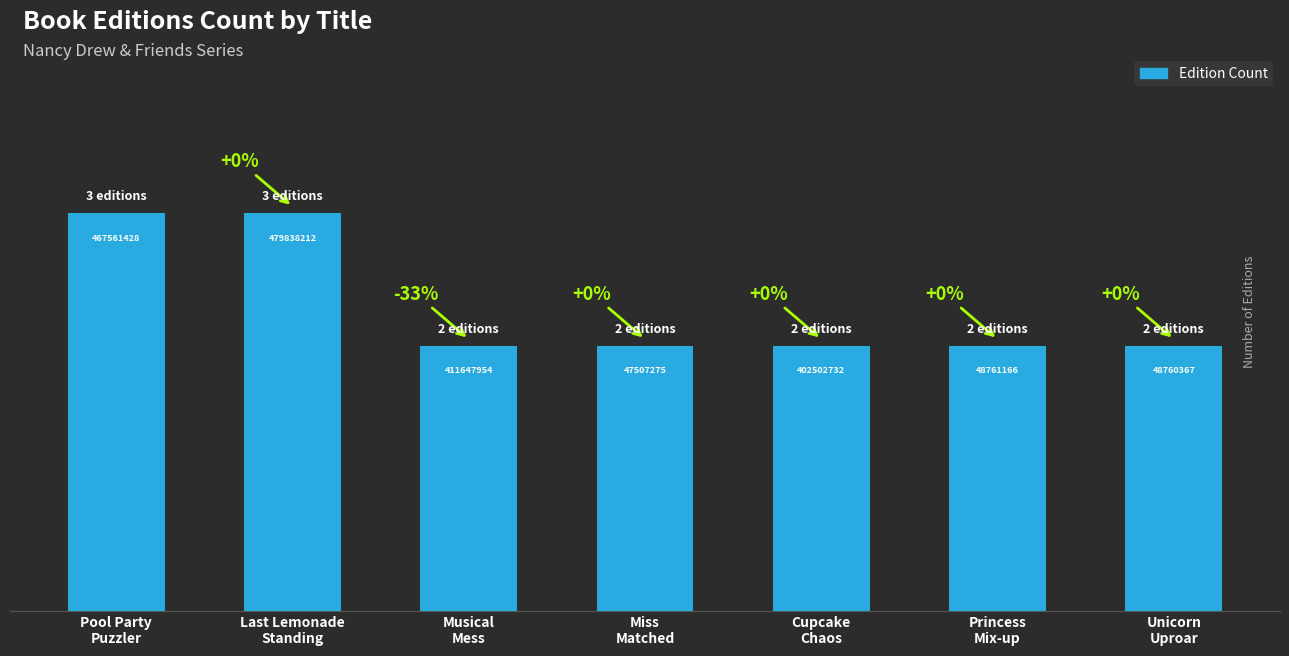

How many bars are there in total?

7